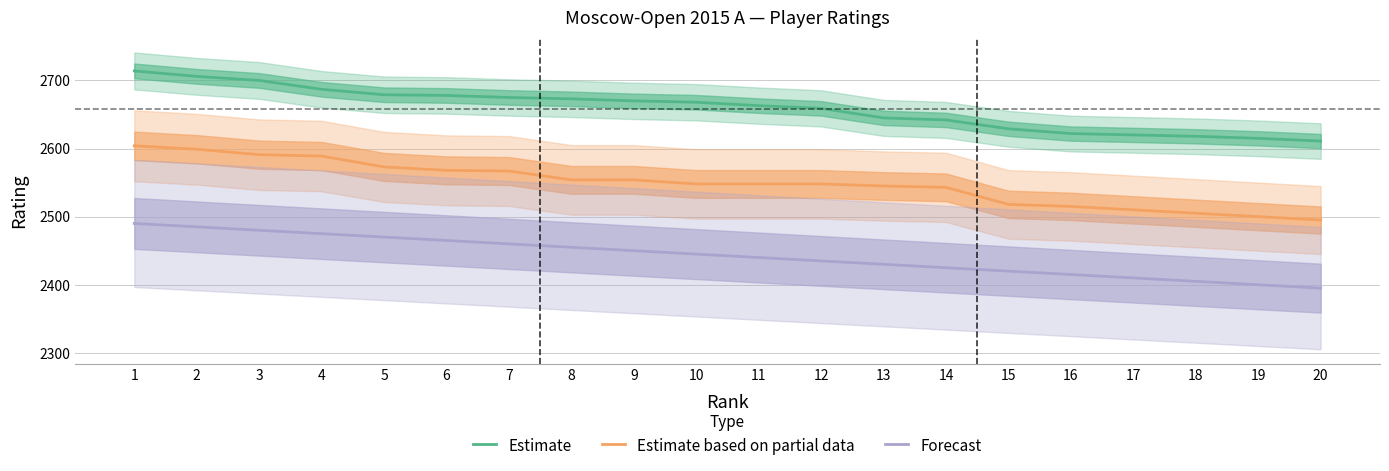

What are all the series names shown in the legend?

Estimate, Estimate based on partial data, Forecast